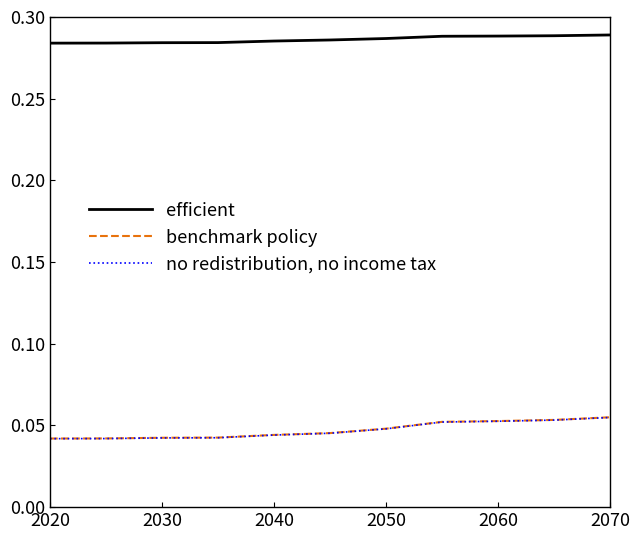

What are all the series names shown in the legend?

efficient, benchmark policy, no redistribution, no income tax